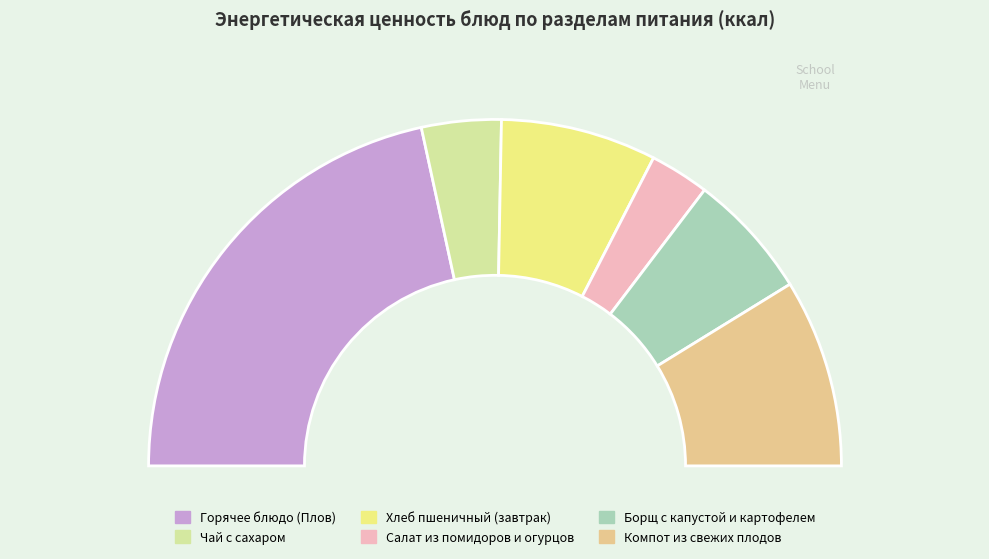

What is the smallest slice in the pie chart?

Салат из помидоров и огурцов